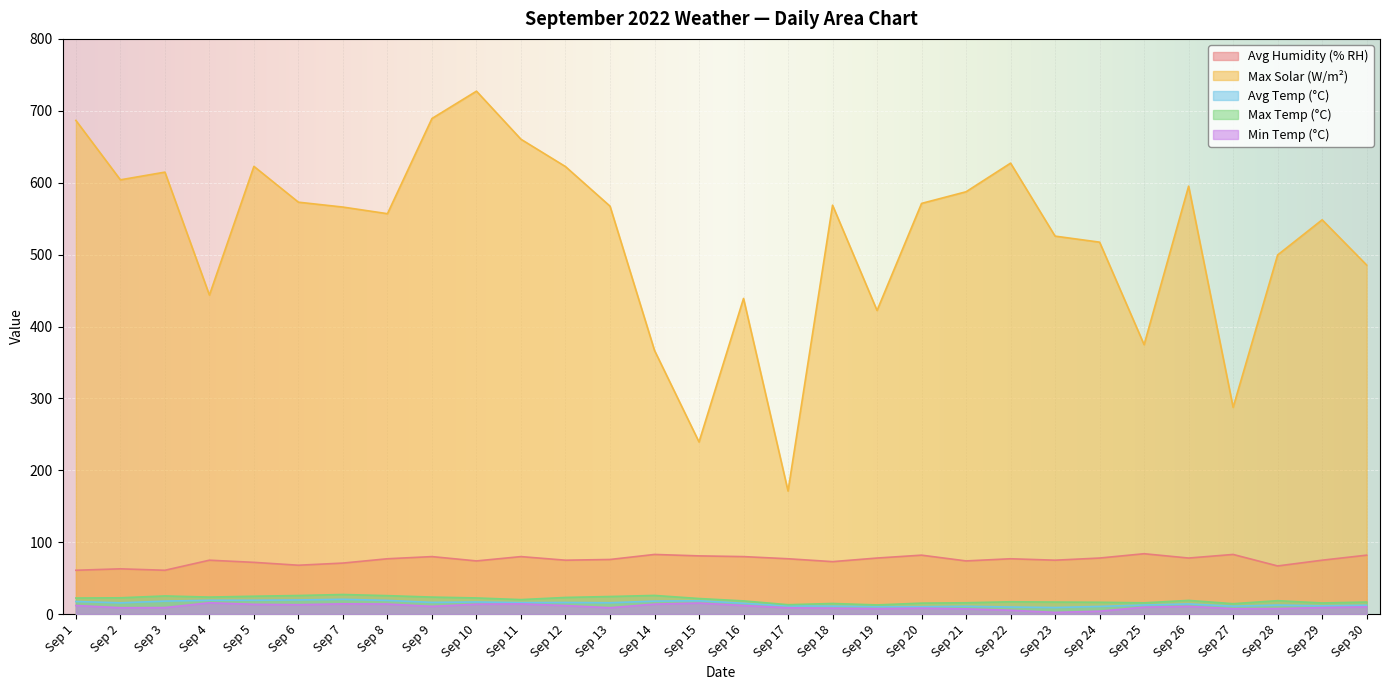

What are all the series names shown in the legend?

Avg Humidity (% RH), Max Solar (W/m²), Avg Temp (°C), Max Temp (°C), Min Temp (°C)